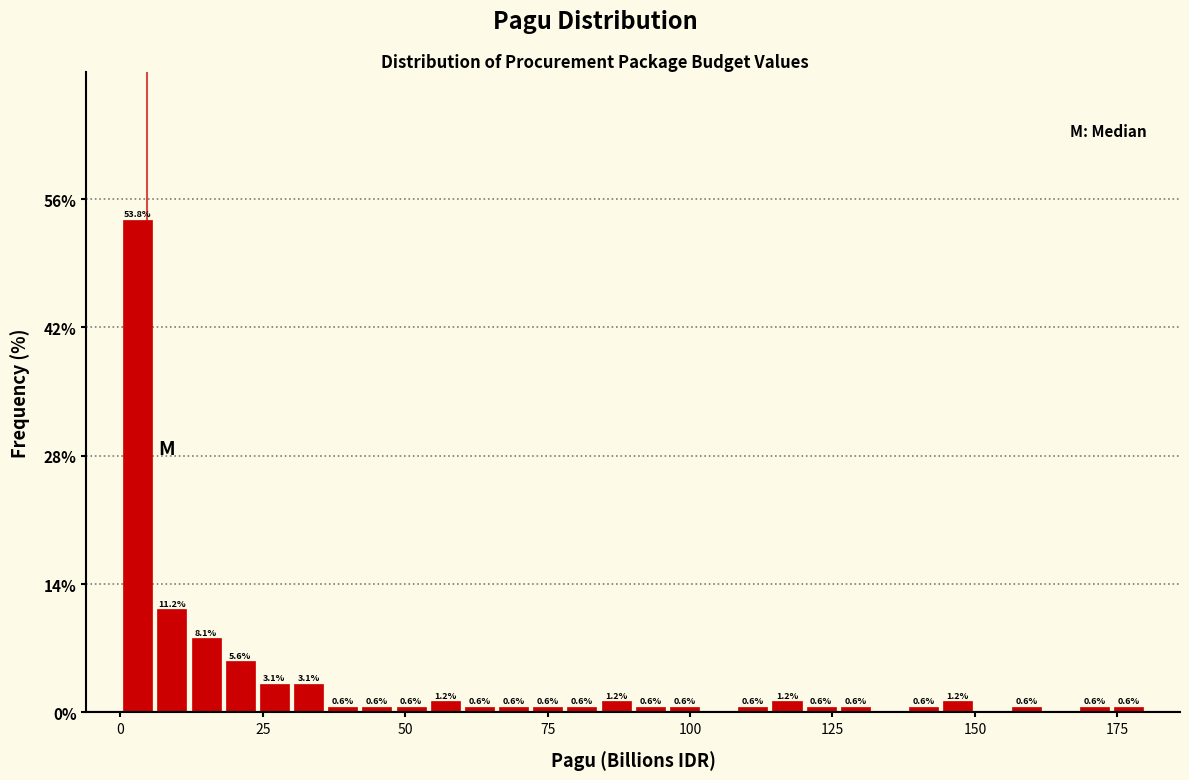

Read against the x-axis, roughly where is the centre of the tallest bar?

5